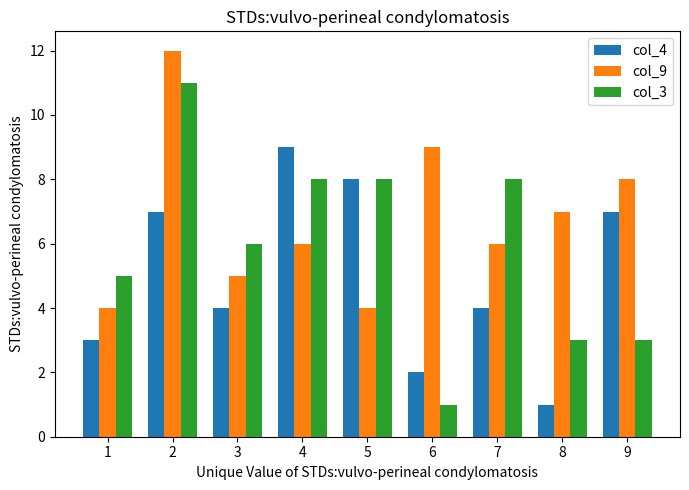

What is the sum of all col_3 values?

53